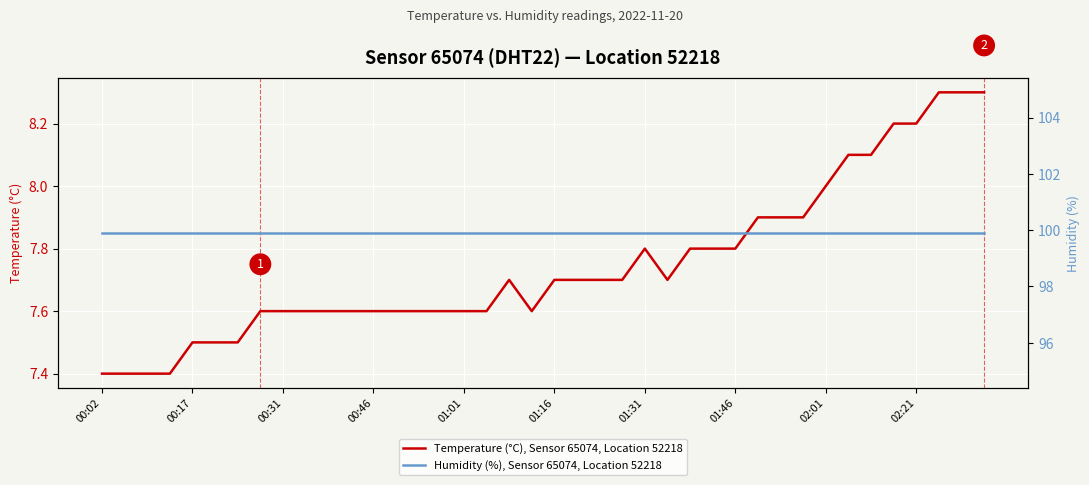

True or false: Temperature (°C), Sensor 65074, Location 52218 has a value of 3.1 at 14.

False